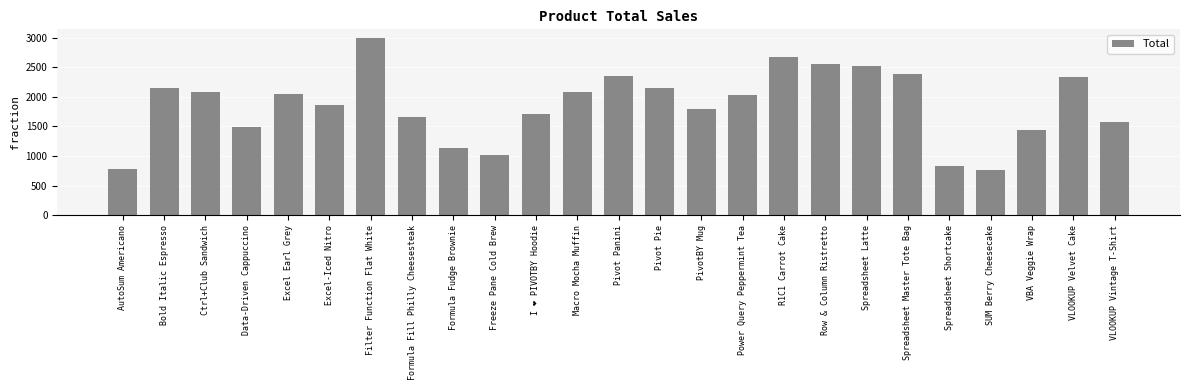

True or false: the data shows 2717.2 at Formula Fill Philly Cheesesteak.

False